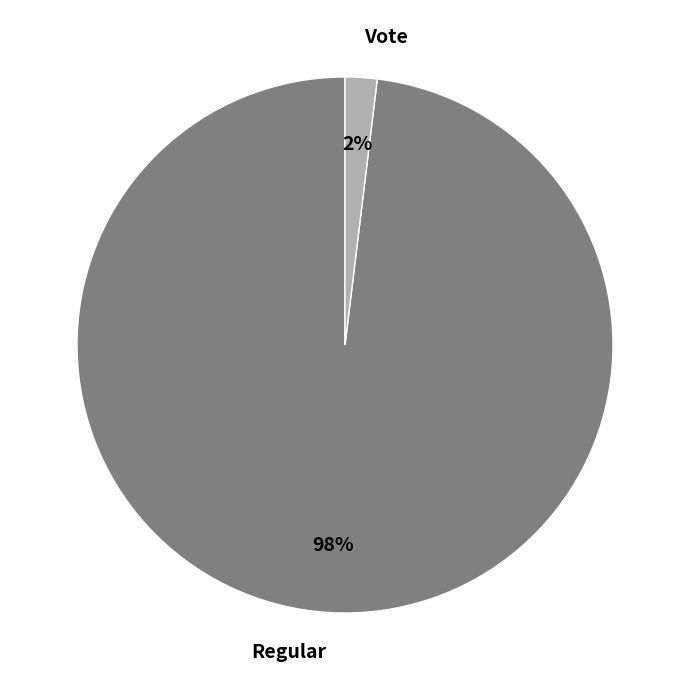

Combined, do Vote and Regular account for over 50%?

Yes